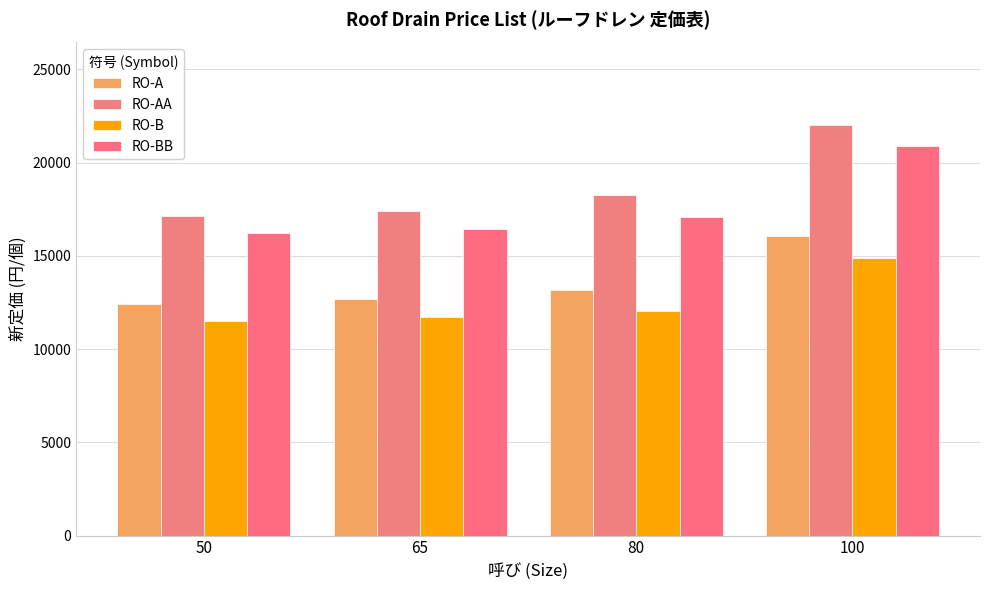

What is the sum of all RO-BB values?

70610